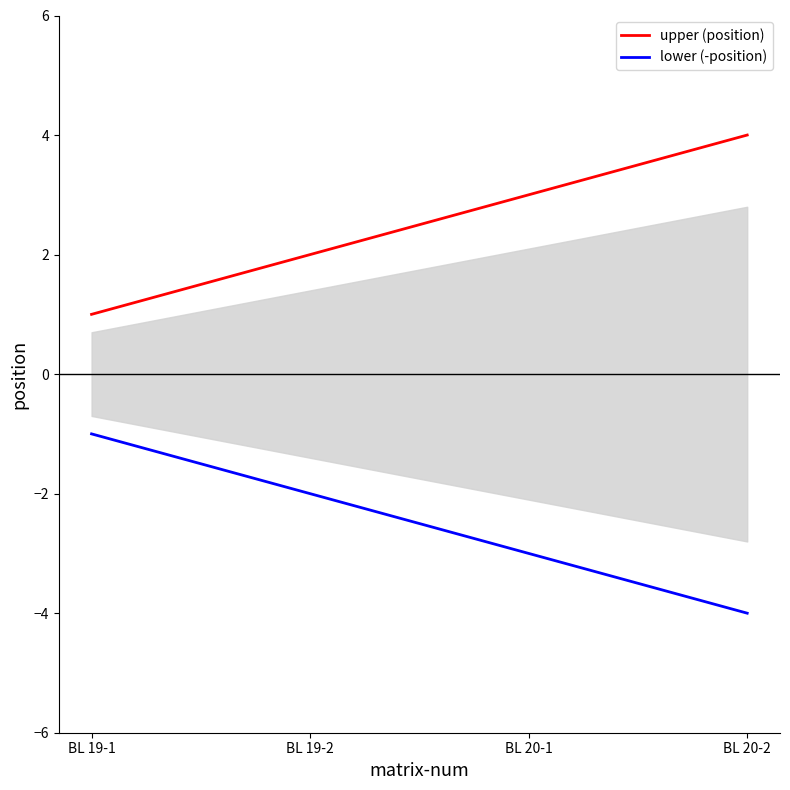

What value does the upper (position) series have at BL 20-1?

3